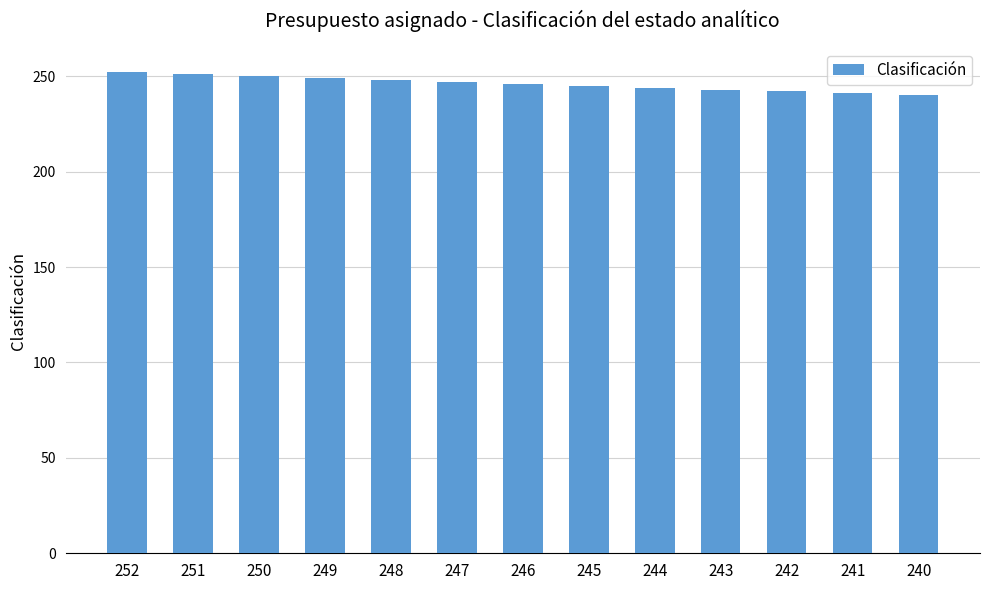

Approximately how many times larger is the value at 249 compared to 243?

1.0